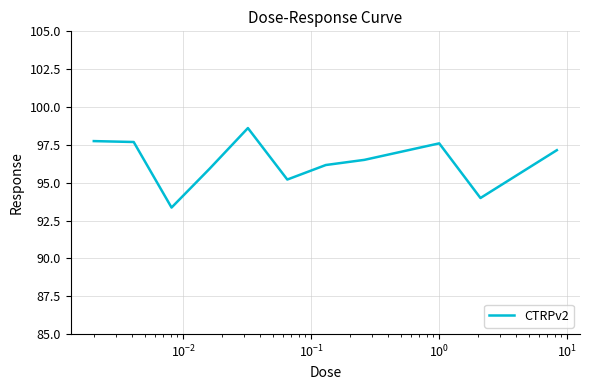

What is the greatest value displayed?

98.6